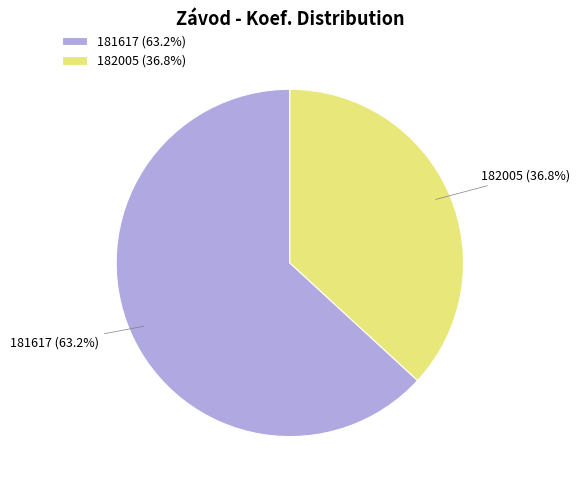

What is the ratio of the value at 181617 to the value at 182005?

1.7